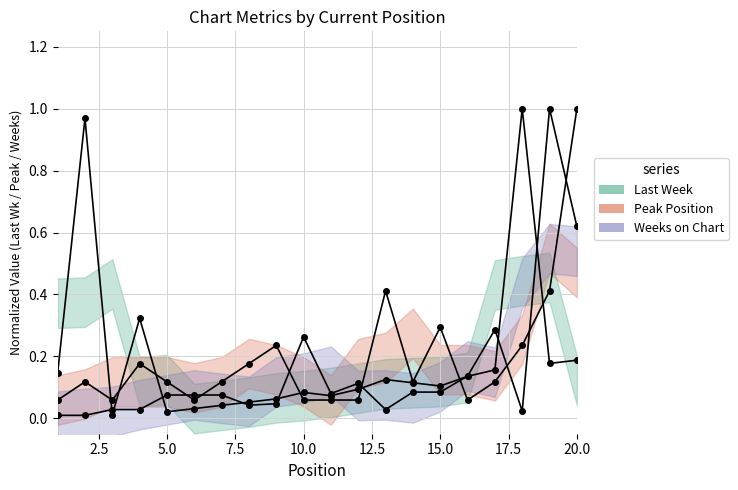

Reading left to right, what are all the values shown in this chart?

Last Week: 0.1	1.0	0.0	0.3	0.0	0.0	0.0	0.1	0.1	0.1	0.1	0.1	0.1	0.1	0.1	0.1	0.2	1.0	0.2	0.2
Peak Position: 0.1	0.1	0.1	0.2	0.1	0.1	0.1	0.2	0.2	0.1	0.1	0.1	0.4	0.1	0.3	0.1	0.1	0.2	0.4	1.0
Weeks on Chart: 0.0	0.0	0.0	0.0	0.1	0.1	0.1	0.0	0.0	0.3	0.1	0.1	0.0	0.1	0.1	0.1	0.3	0.0	1.0	0.6